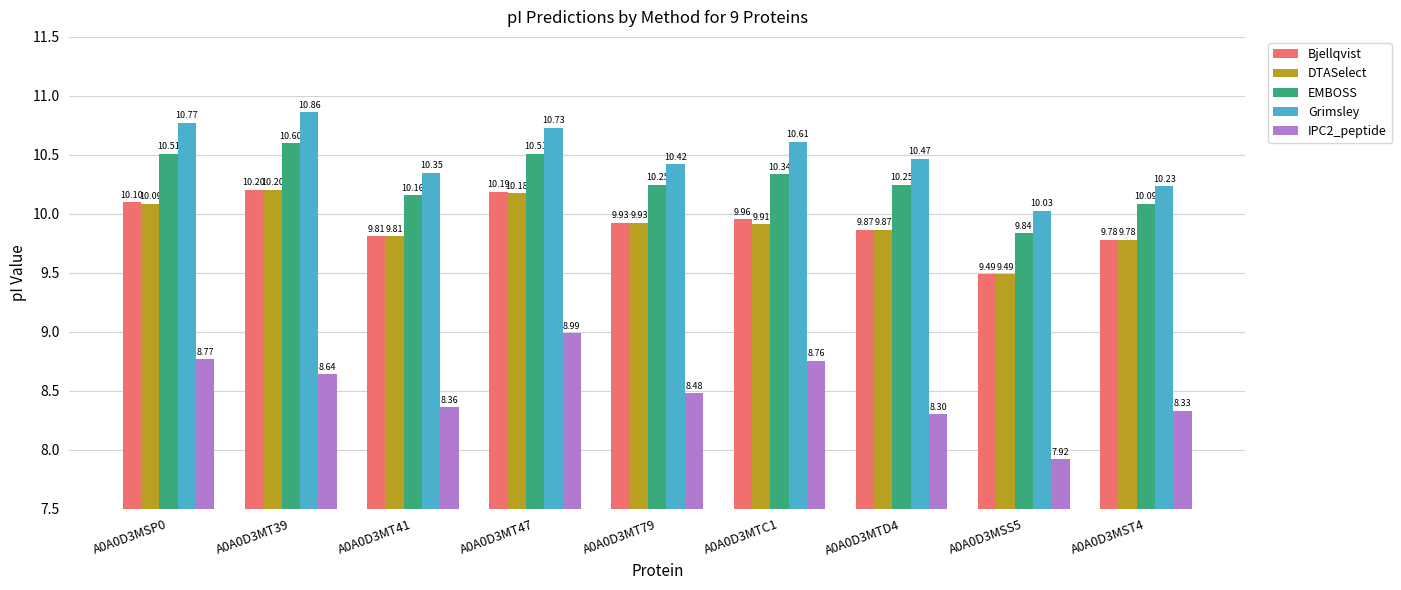

Which series has the widest spread of values?

IPC2_peptide